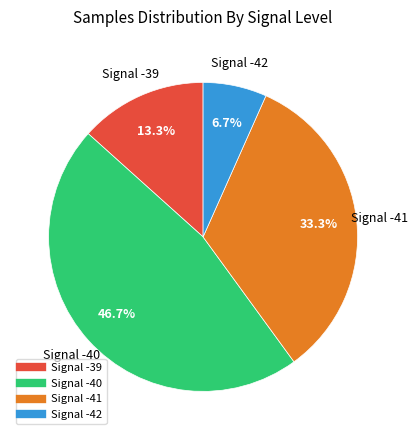

Does any single category account for the majority?

No